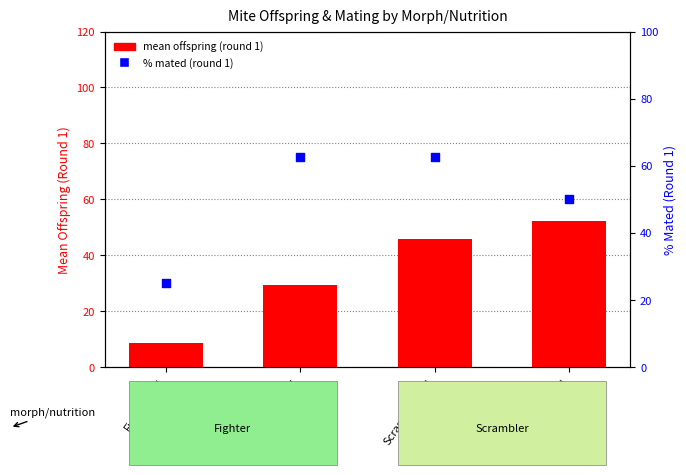

Which series has the largest total across all categories?

% mated (round 1)